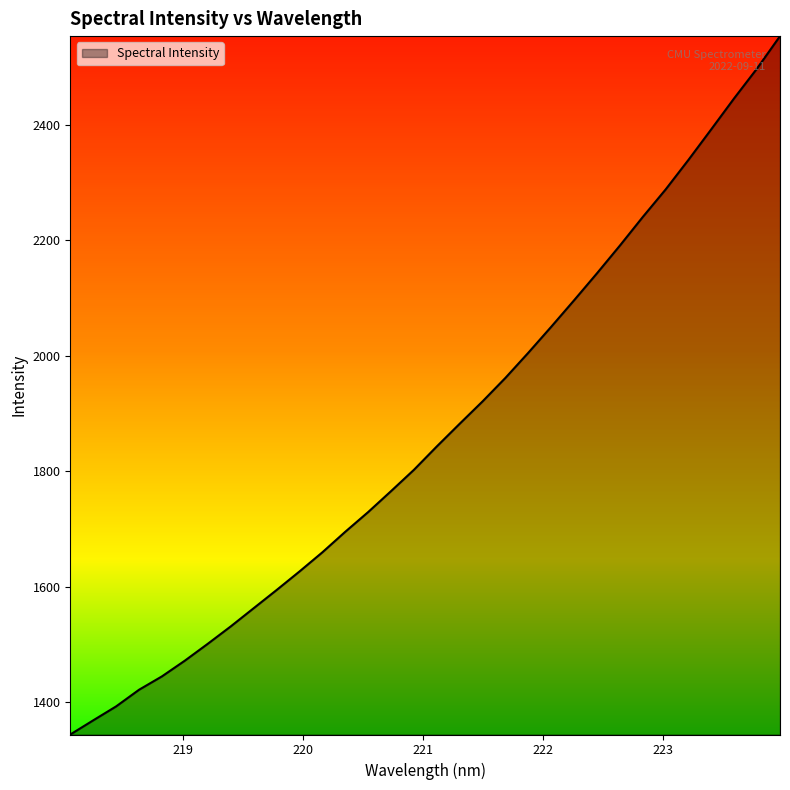

What is the difference between the maximum and minimum values?

1209.2